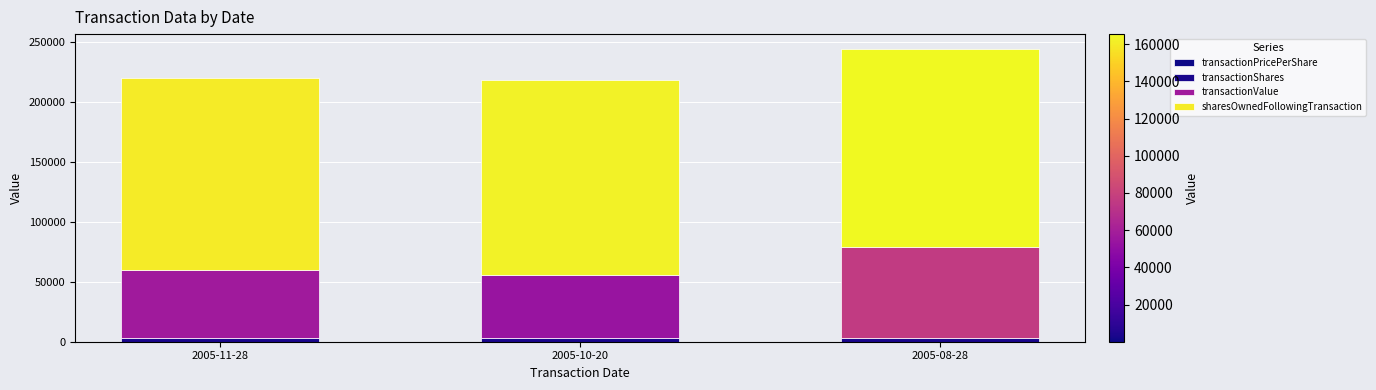

Read the transactionShares value at 2005-08-28.

2982.0